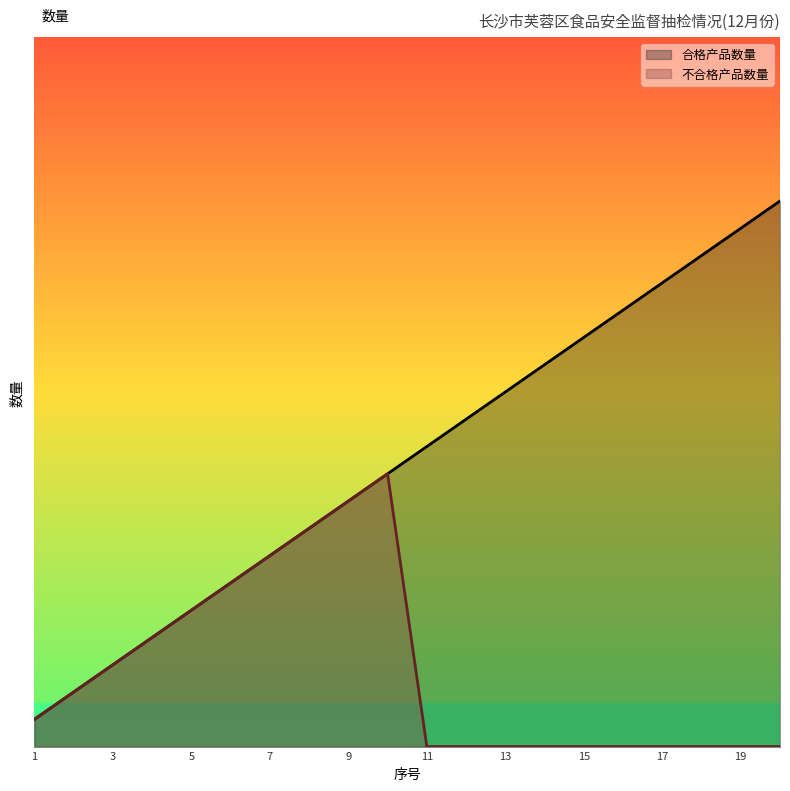

True or false: 不合格产品数量 and 合格产品数量 cross at least once.

False